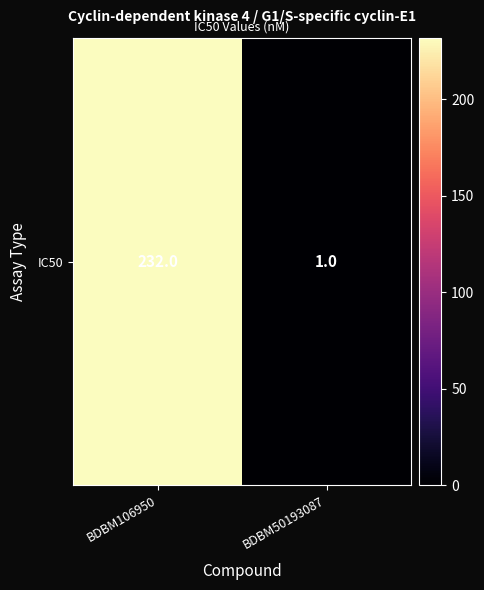

Count the values in the range 1 to 232.

2